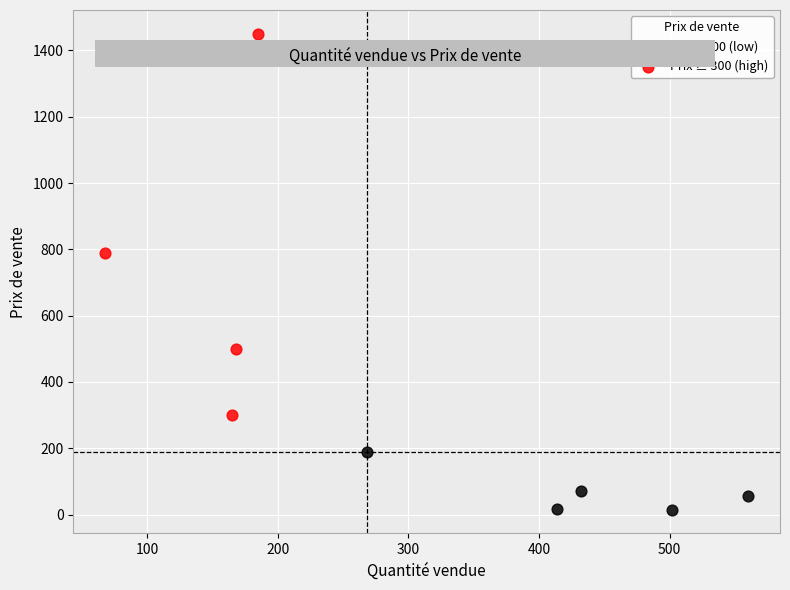

Which series reaches the maximum Y coordinate?

Prix ≥ 300 (high)